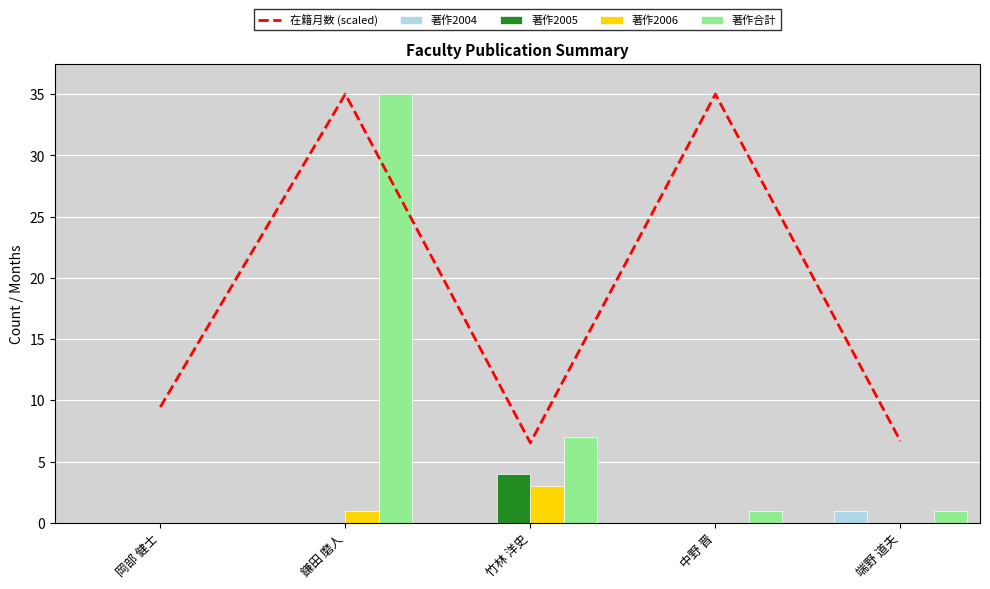

How many series are shown in this chart?

5